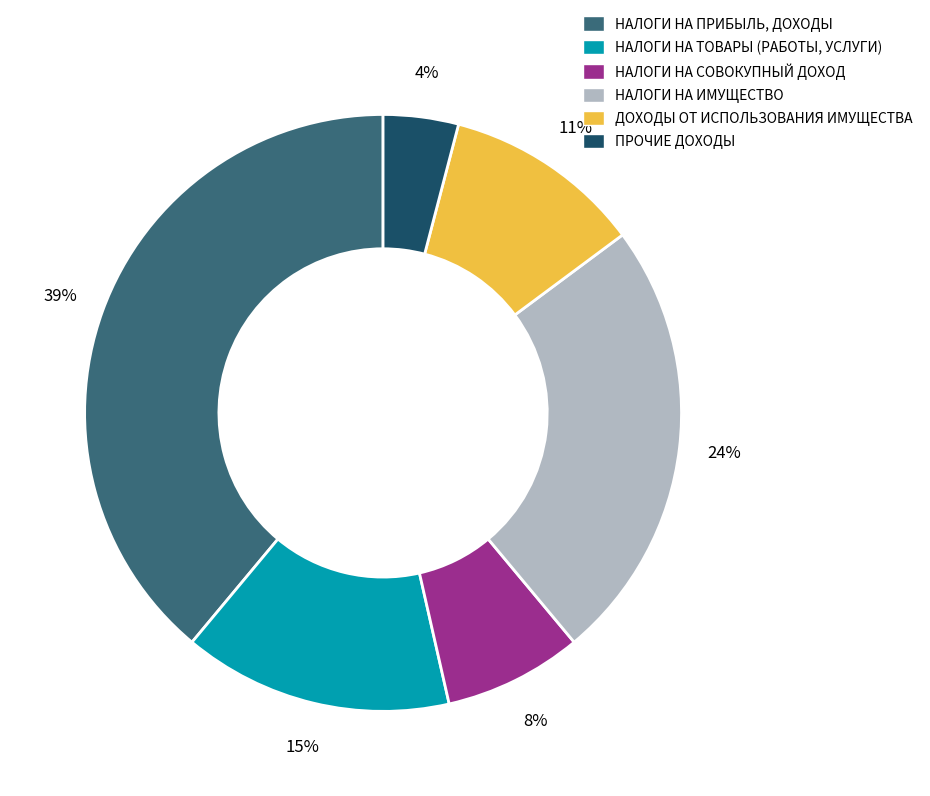

Combined, do ПРОЧИЕ ДОХОДЫ and ДОХОДЫ ОТ ИСПОЛЬЗОВАНИЯ ИМУЩЕСТВА account for over 50%?

No